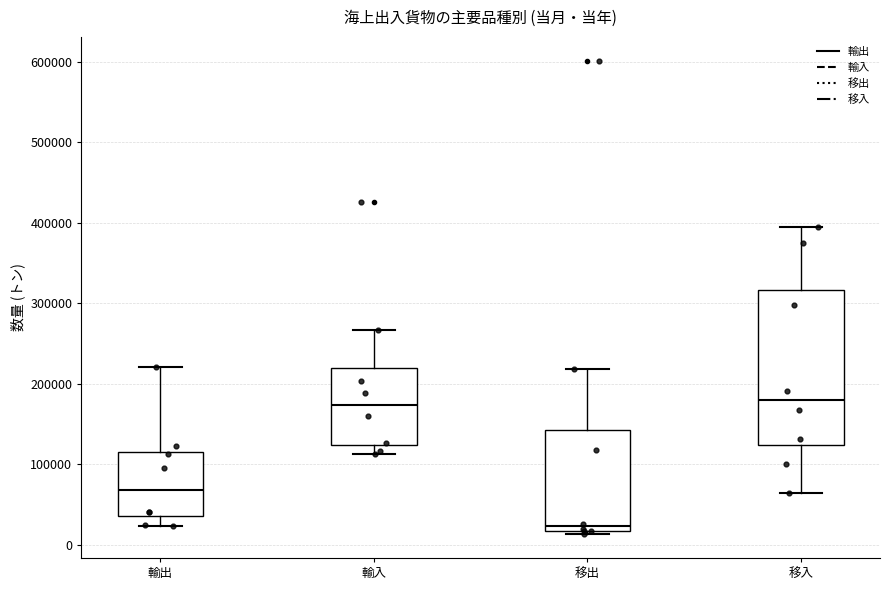

Which box has the lowest median line?

移出